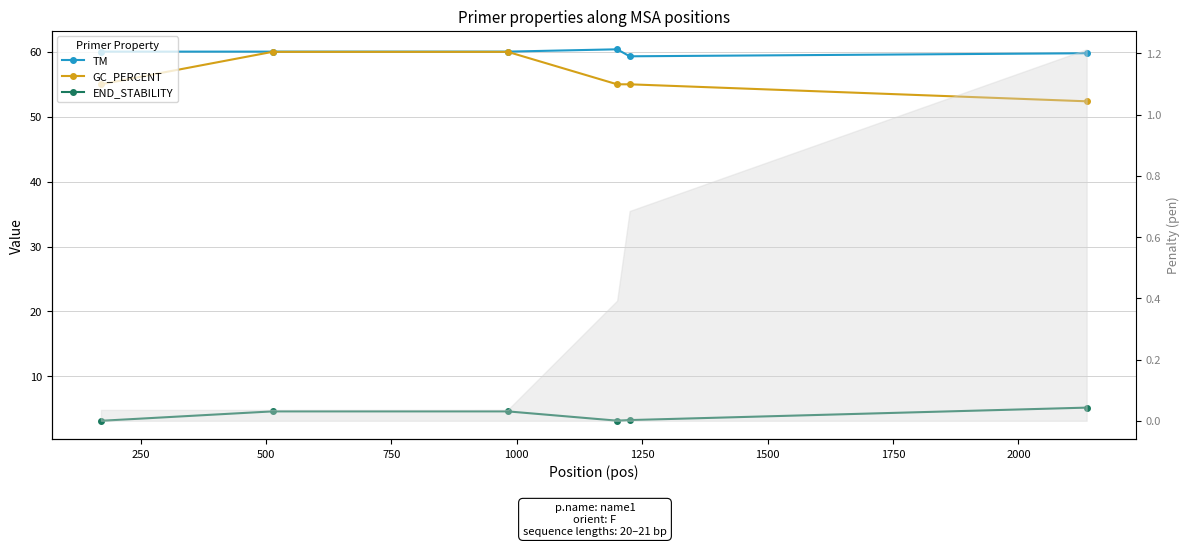

What is the difference between the second highest and second lowest values in the GC_PERCENT series?

5.0